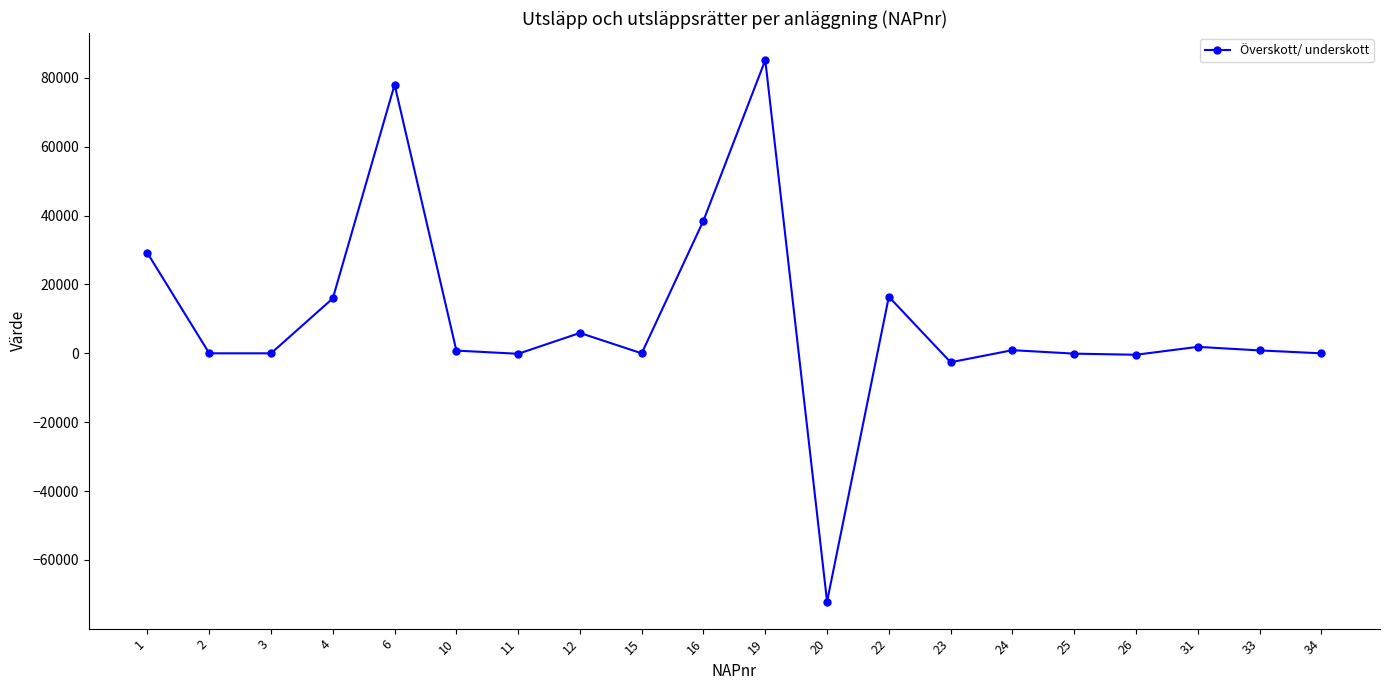

How many values exceed 844?

10